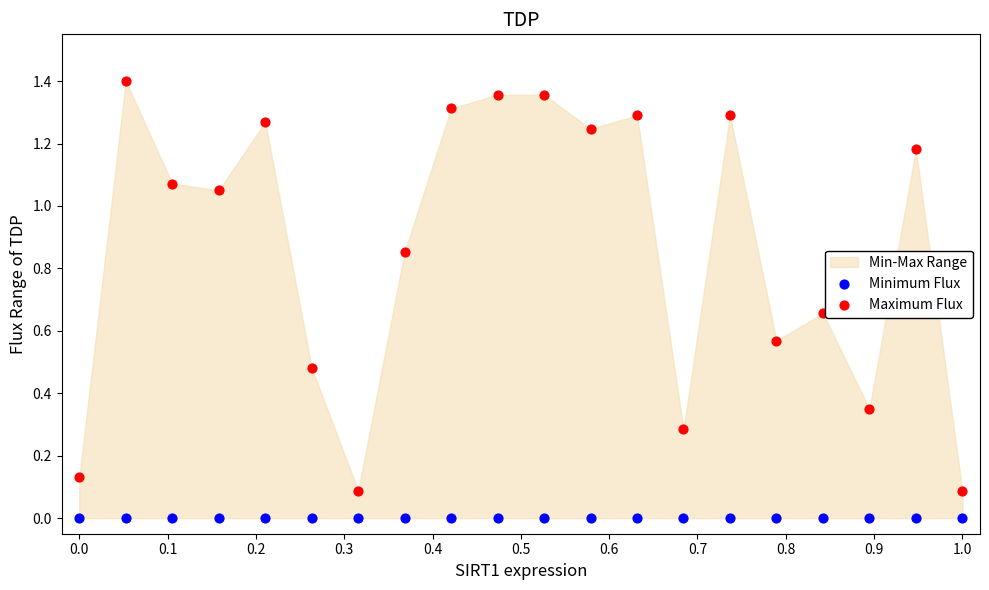

Which series reaches the maximum Y coordinate?

Maximum Flux